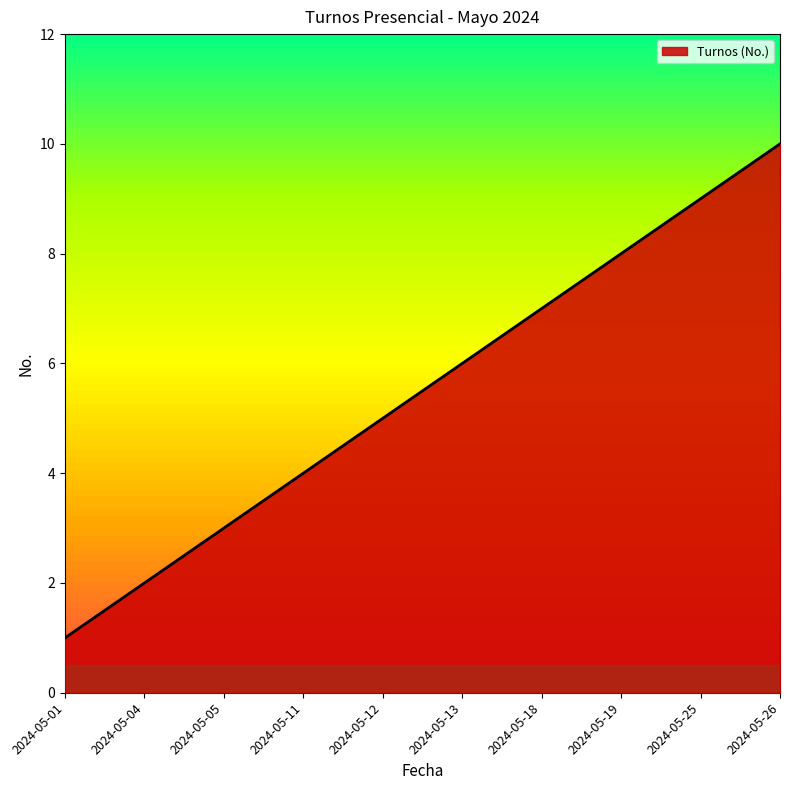

Reading left to right, list all the values displayed in this chart.

1	2	3	4	5	6	7	8	9	10